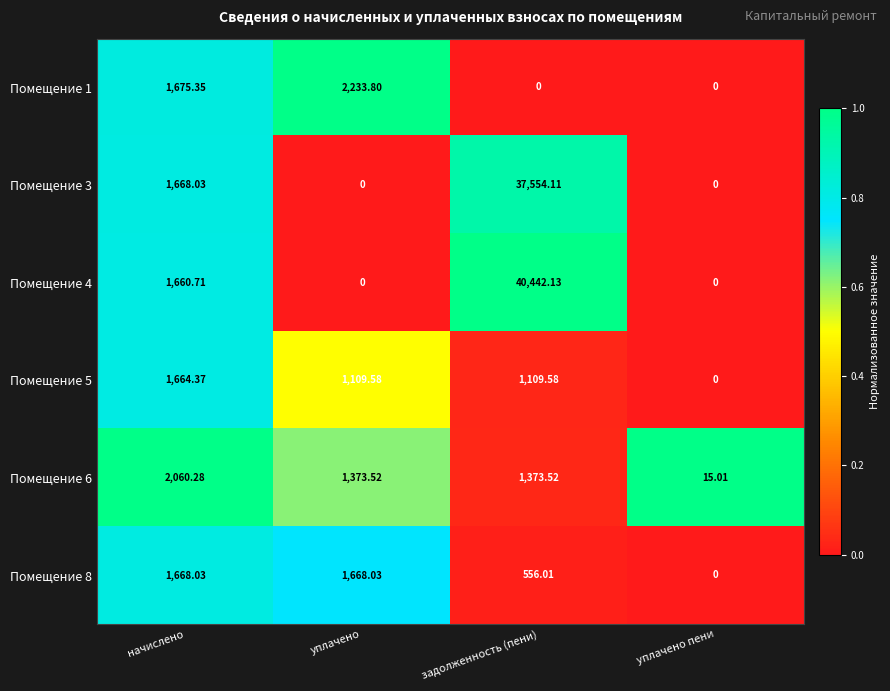

At which category is the sum across all series the highest?

задолженность (пени)